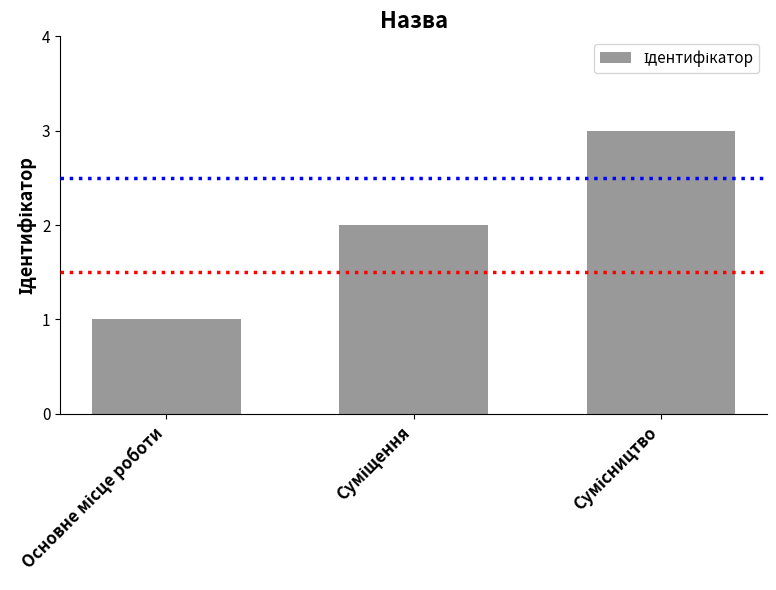

How many distinct data groups are displayed?

1